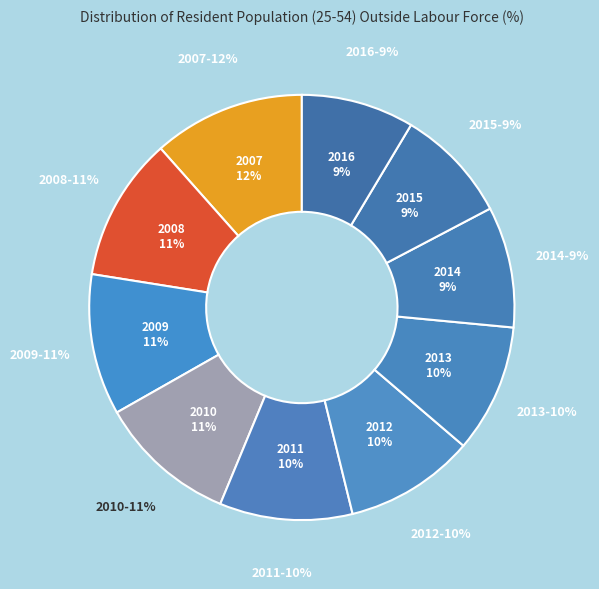

What is the change in value from 2007 to 2011?

-2.1